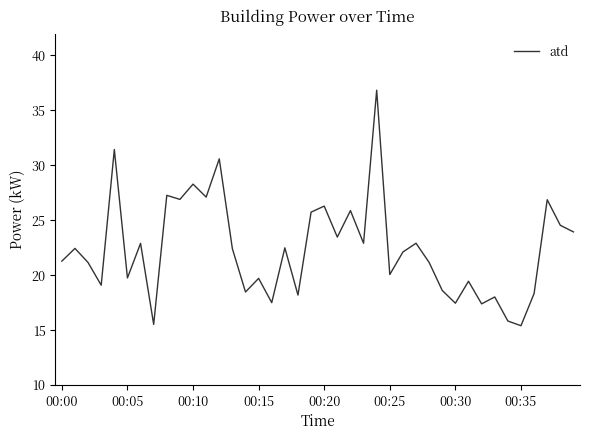

What is the difference between the second highest and minimum values?

16.0